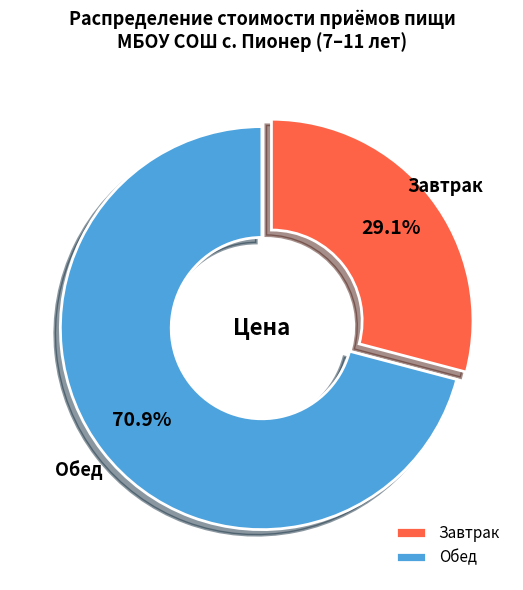

What portion of the pie excludes Обед?

29.1%